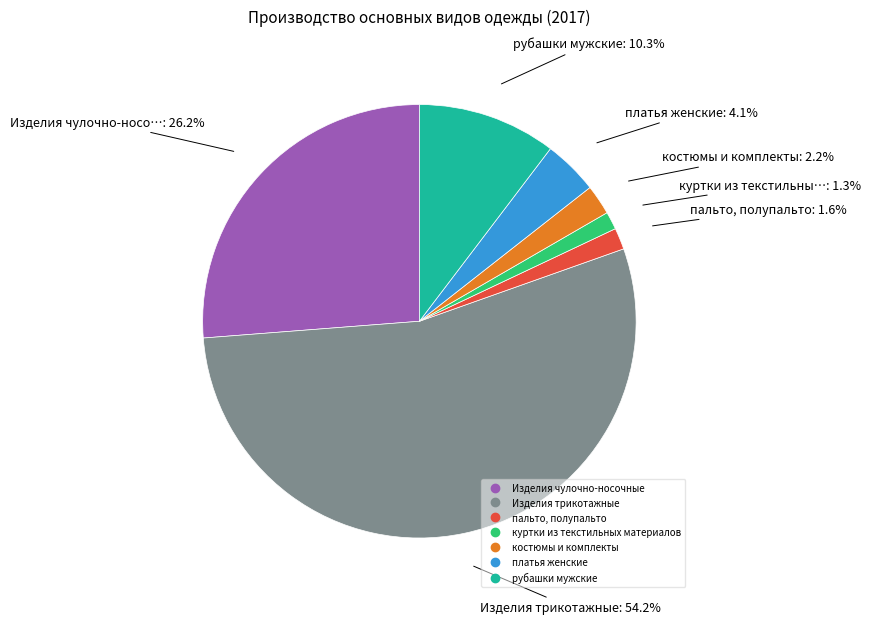

Is it true that Изделия трикотажные is 41% of the pie?

False